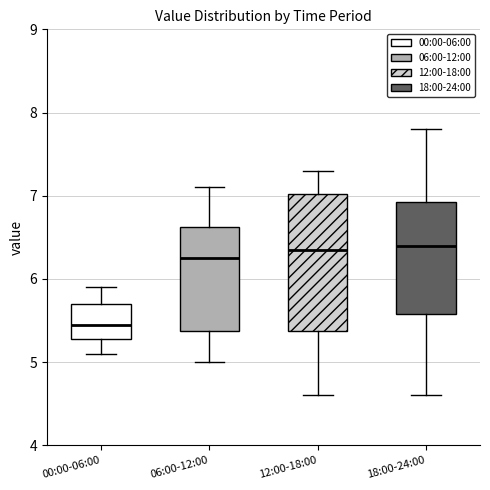

Reading left to right, transcribe this box plot: for each box, give where its median line is, the range the box spans, and where its two whiskers end, as read against the y-axis. The values are not printed on the chart, so give them approximately, as read against the axis.

00:00-06:00: median 5.5, box 5.3 to 5.7, whiskers 5.1 to 5.9
06:00-12:00: median 6.3, box 5.4 to 6.6, whiskers 5.0 to 7.1
12:00-18:00: median 6.4, box 5.4 to 7.0, whiskers 4.6 to 7.3
18:00-24:00: median 6.4, box 5.6 to 6.9, whiskers 4.6 to 7.8